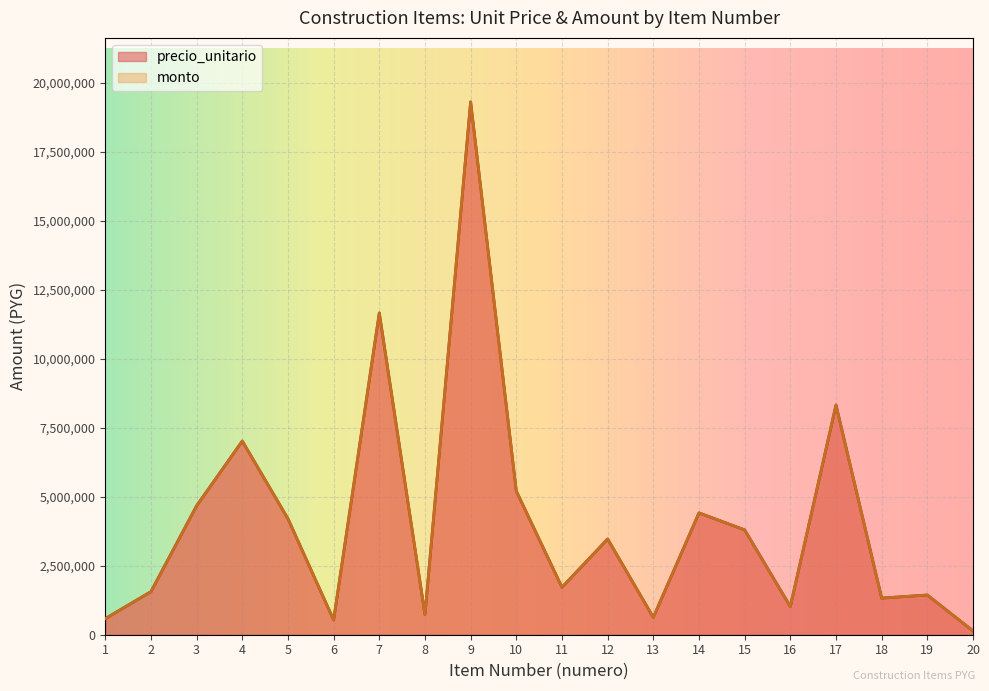

True or false: precio_unitario and monto intersect in this chart.

False